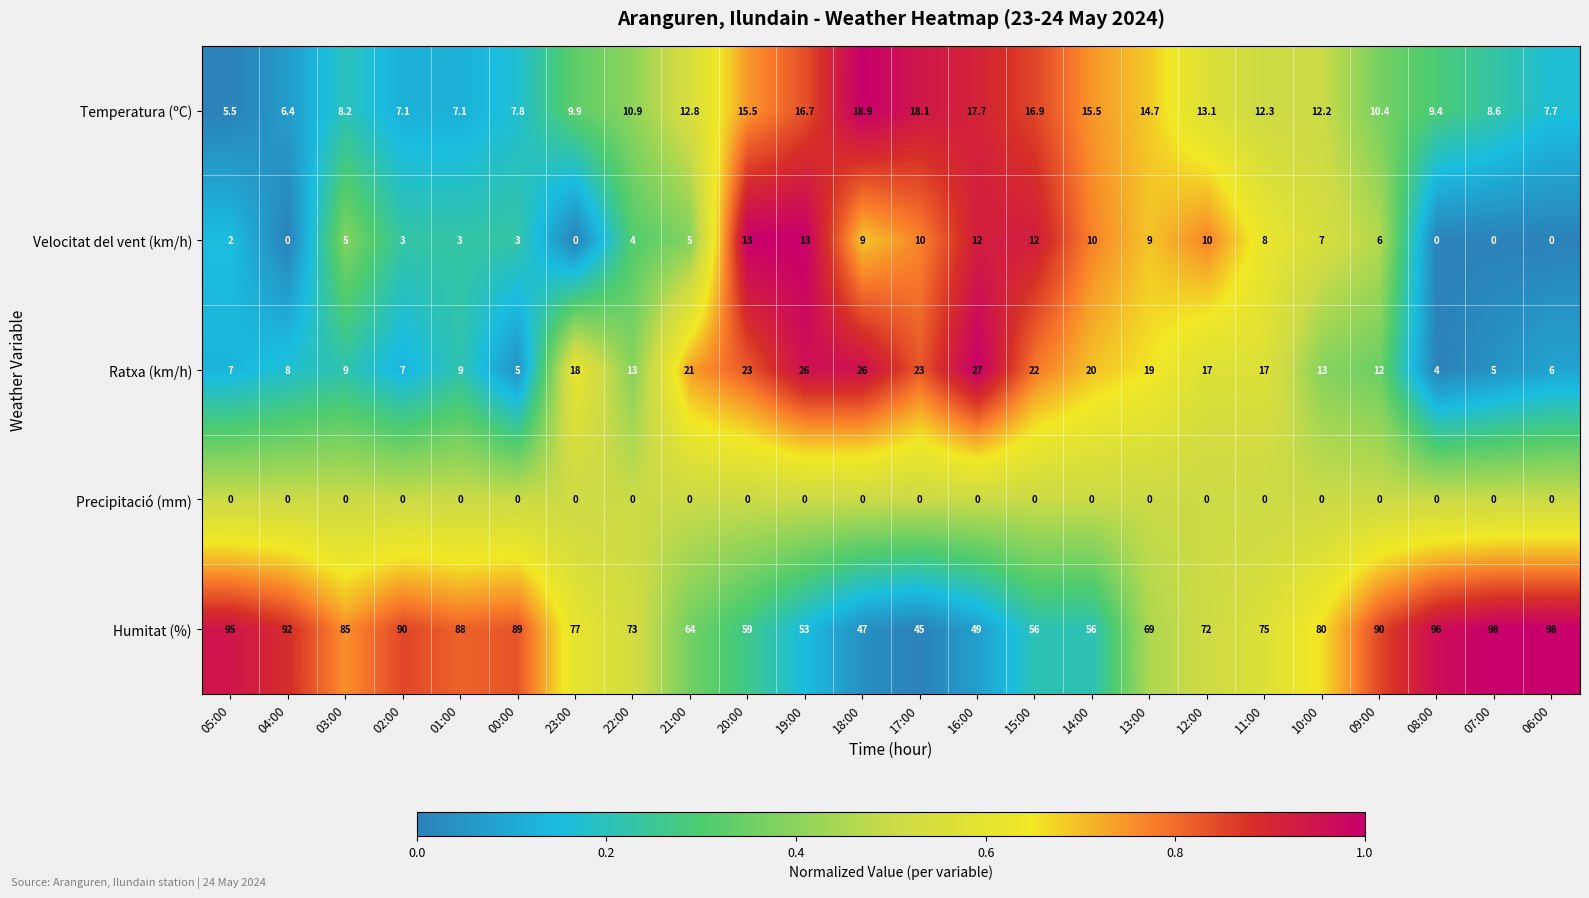

What is the difference between the highest and lowest values at 16:00?

49.0